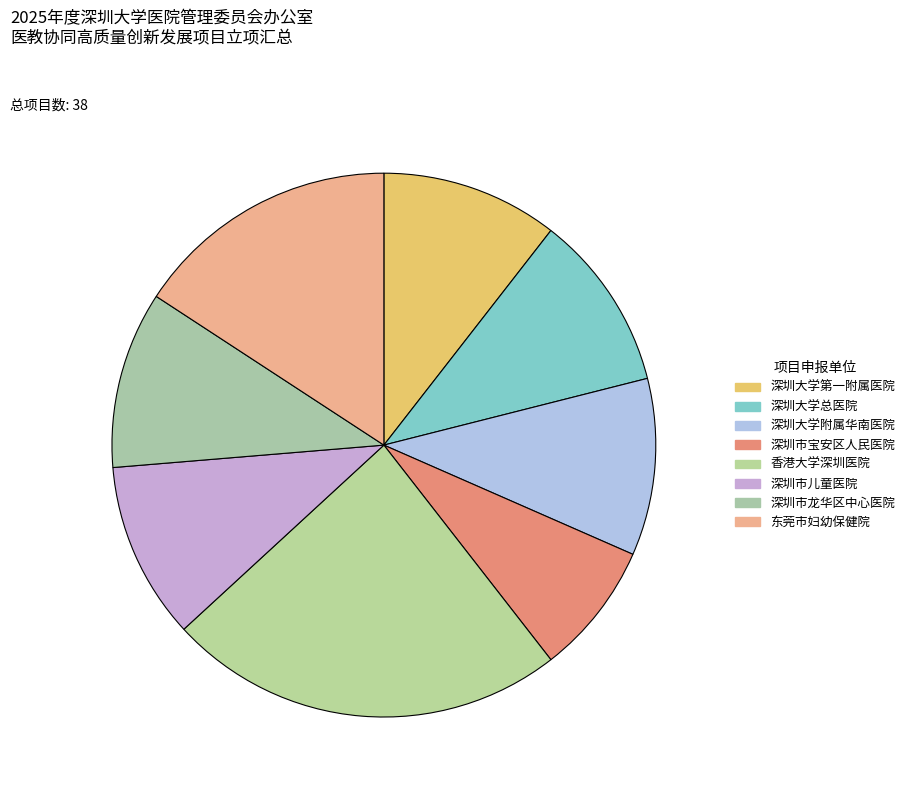

To the nearest percent, what is the difference between the largest and smallest slice percentages?

16%